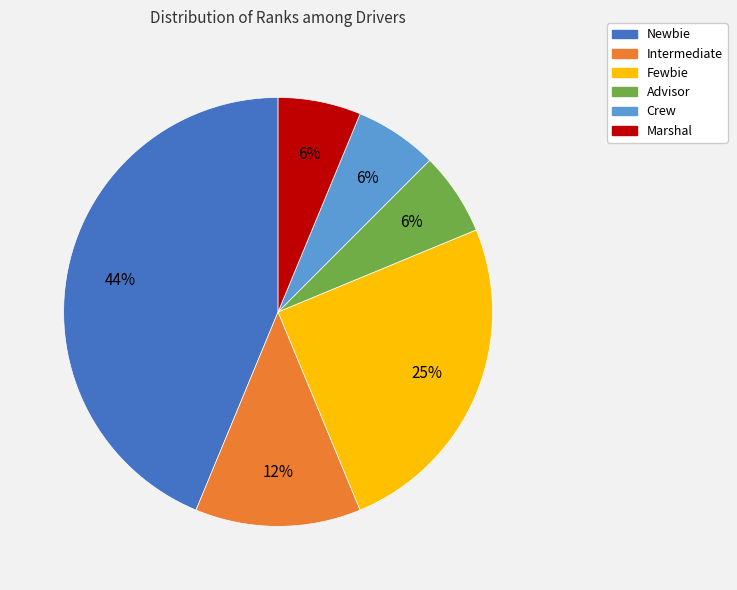

To the nearest percent, what portion does Advisor represent?

6%